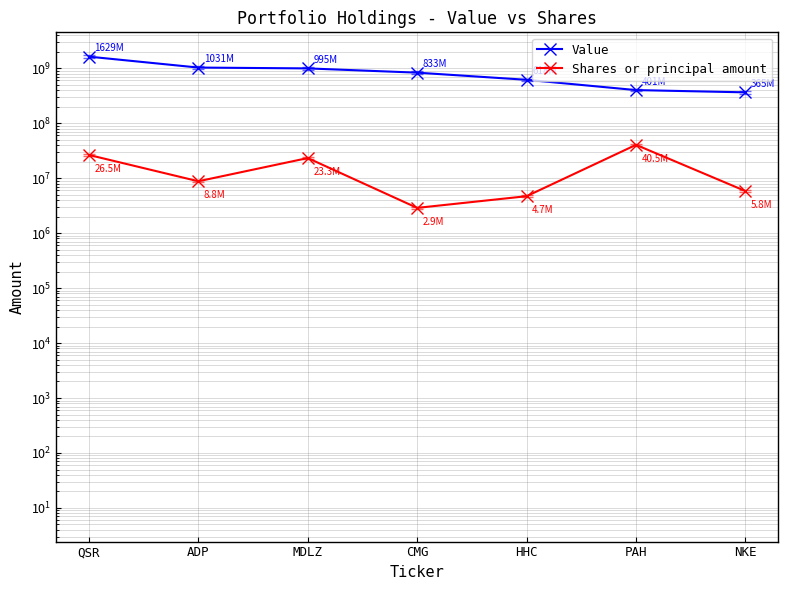

How many values in the Shares or principal amount series exceed 8798442?

3